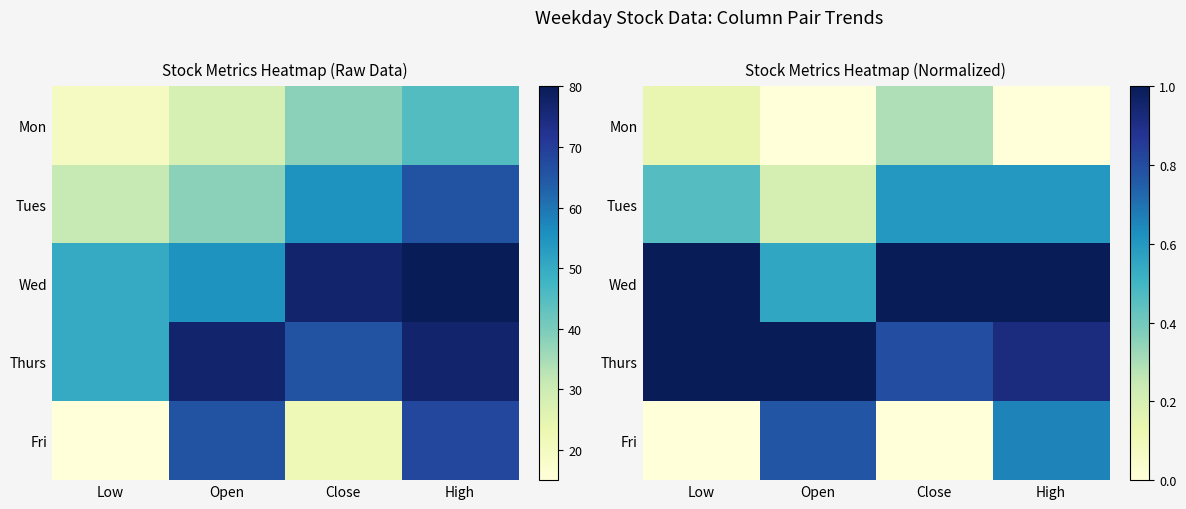

At how many categories does at least one series exceed 0?

4